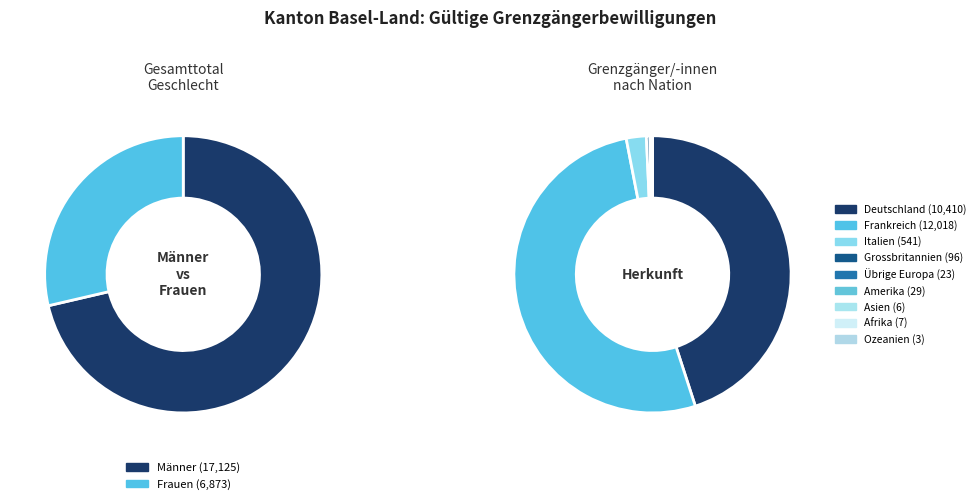

True or false: Afrika accounts for 11% of the total.

False